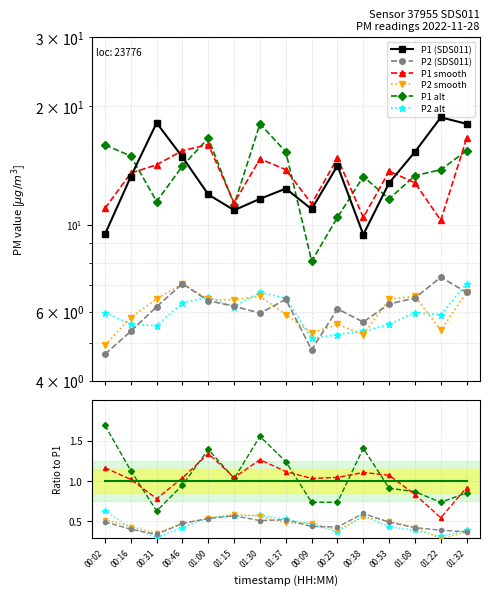

At which category does the chart reach its peak across all series?

01:22